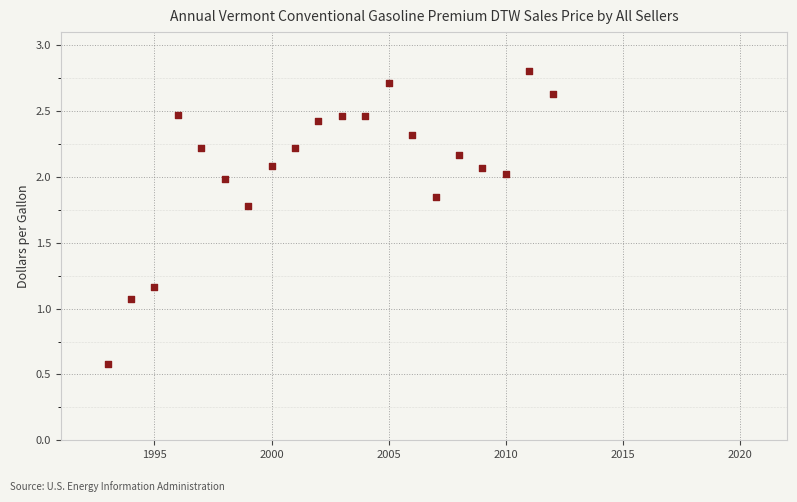

What is the range of X values (max minus min)?

19.0